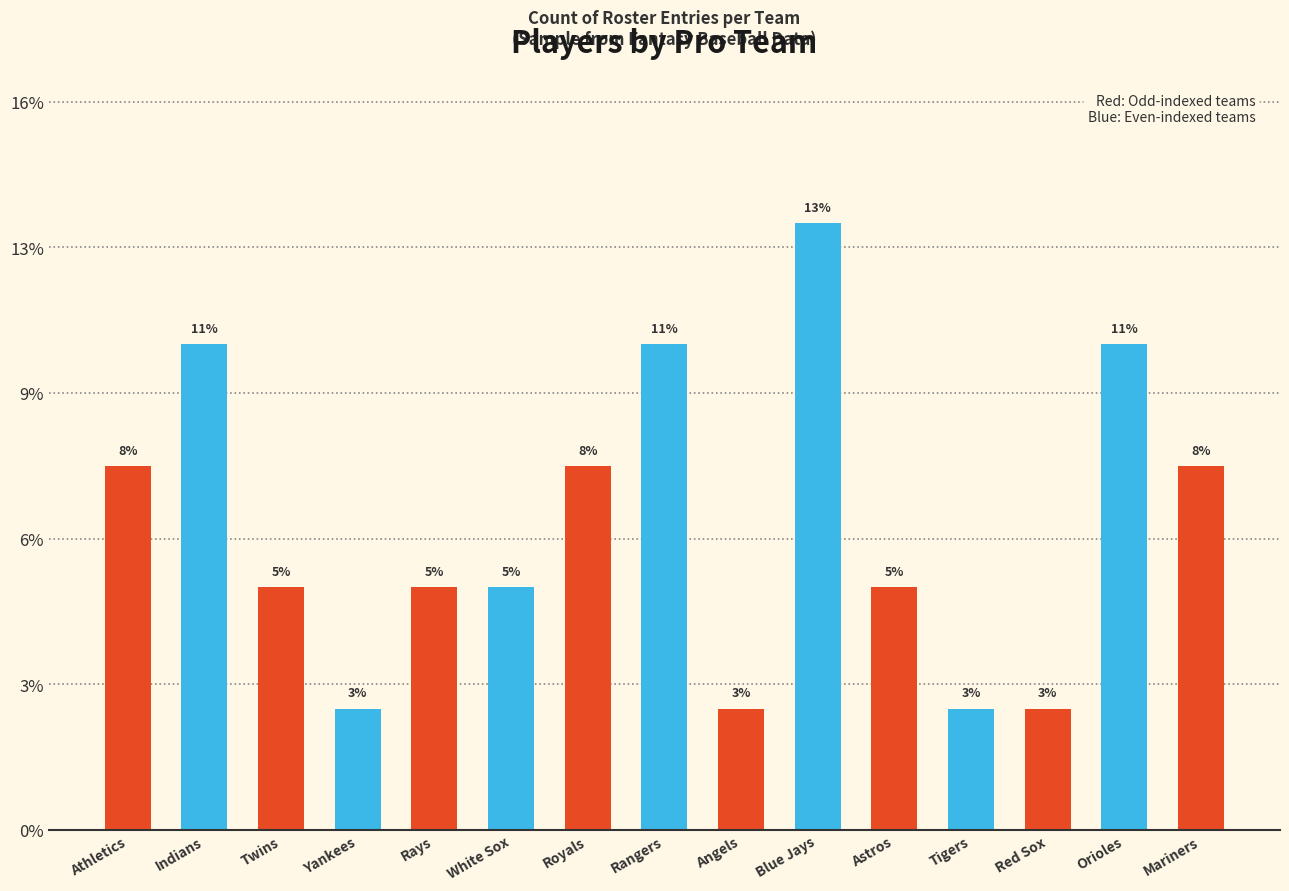

Is it true that the value at Royals is 0.1?

False